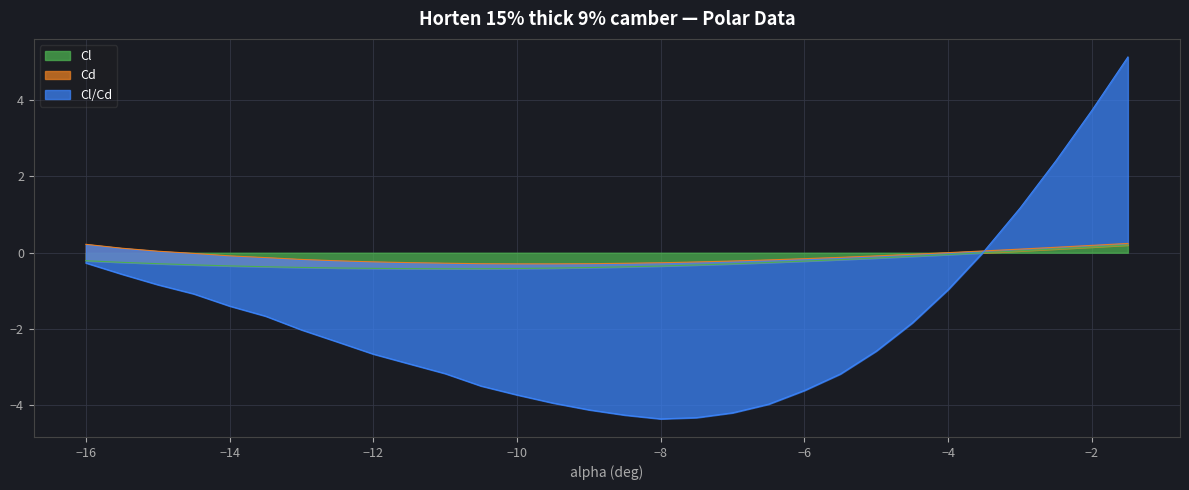

Which category has the lowest value across all series?

-8